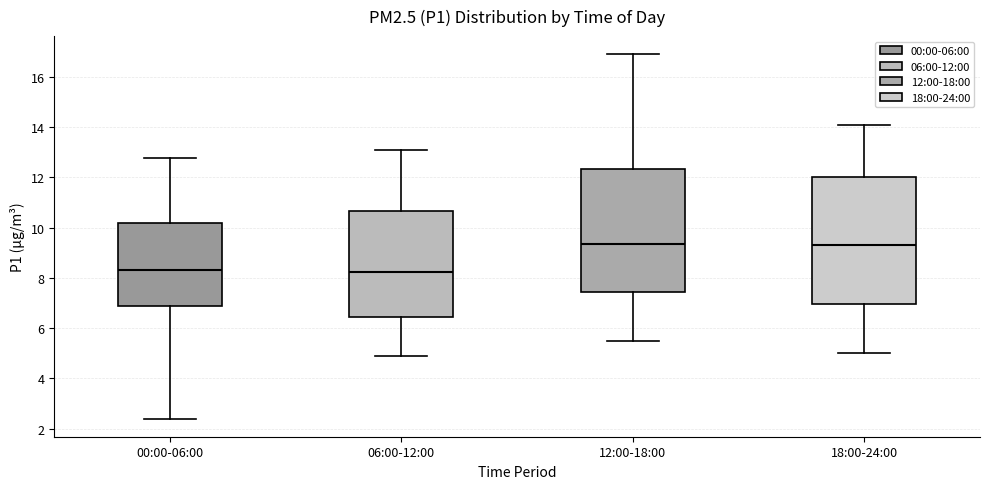

Reading left to right, read every box against the y-axis: the position of its median line, the range the box covers, and the ends of its whiskers. The values are not printed on the chart, so give them approximately, as read against the axis.

00:00-06:00: median 8.4, box 6.8 to 10.2, whiskers 2.4 to 12.8
06:00-12:00: median 8.2, box 6.4 to 10.6, whiskers 5.0 to 13.2
12:00-18:00: median 9.4, box 7.4 to 12.4, whiskers 5.6 to 17.0
18:00-24:00: median 9.4, box 7.0 to 12.0, whiskers 5.0 to 14.2